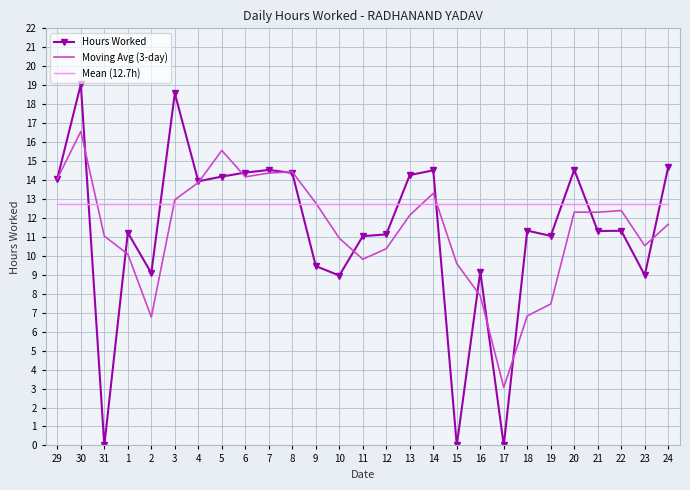

The value of Hours Worked at 2 is 14.5. True or false?

False